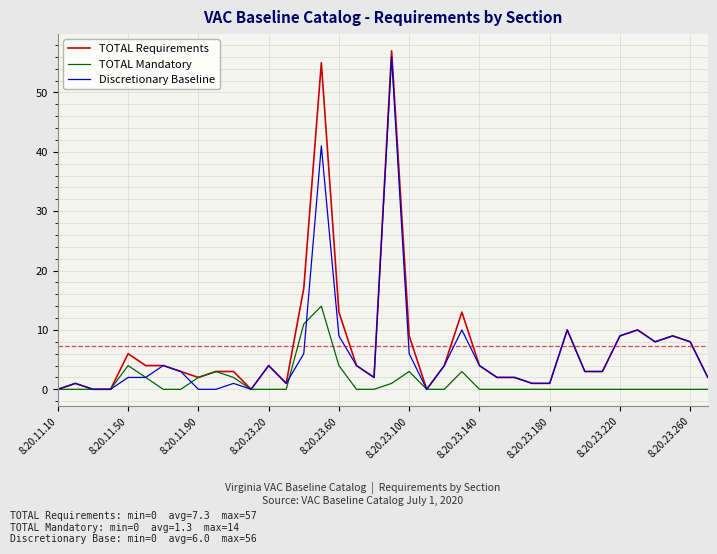

What is the maximum value shown in the chart?

57